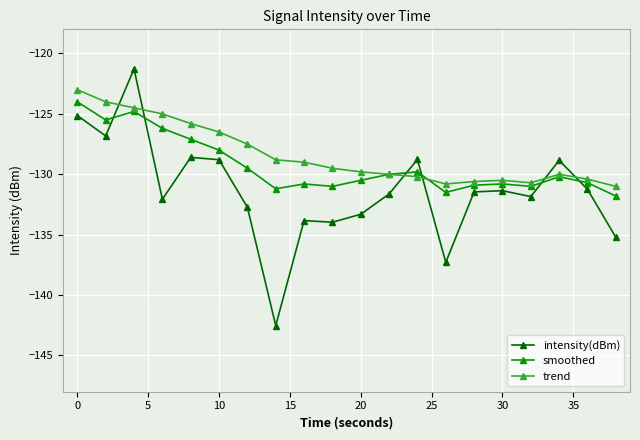

True or false: intensity(dBm) has more than 0 points higher than both neighbors.

True